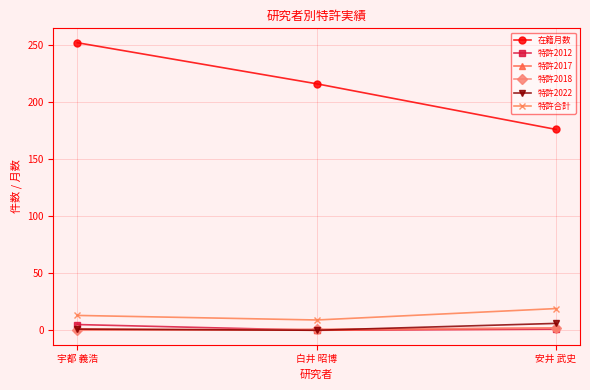

At which category is the sum across all series the highest?

宇都 義浩